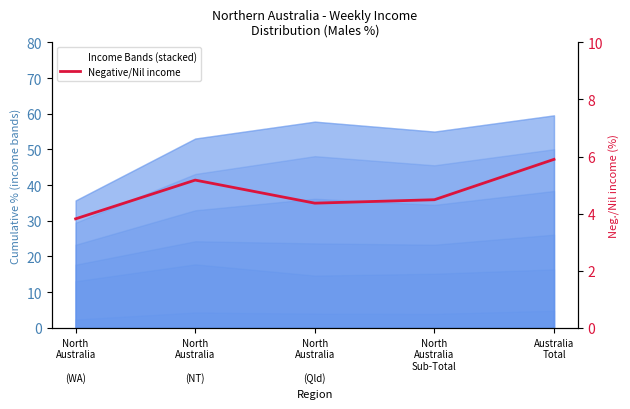

List the labels in order of Negative/Nil income value, largest first.

Australia
Total, North
Australia

(NT), North
Australia
Sub-Total, North
Australia

(Qld), North
Australia

(WA)